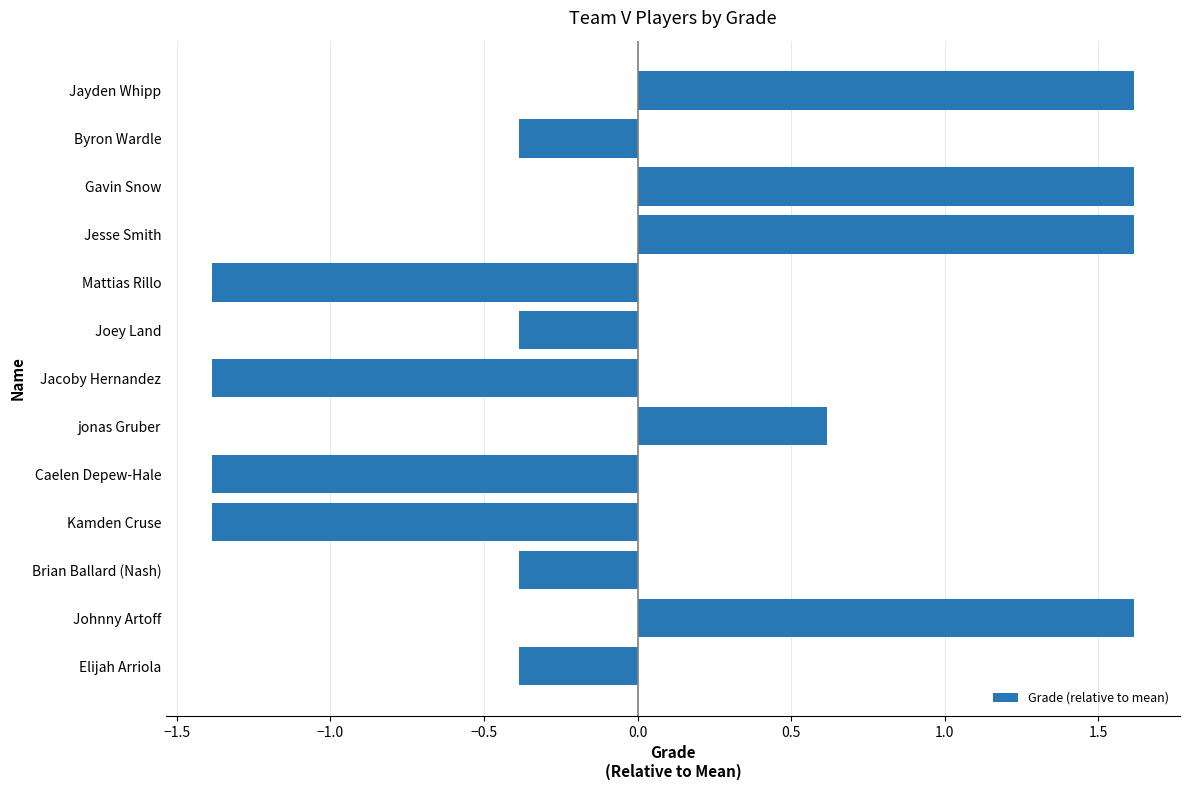

What is the approximate value at Johnny Artoff?

1.6